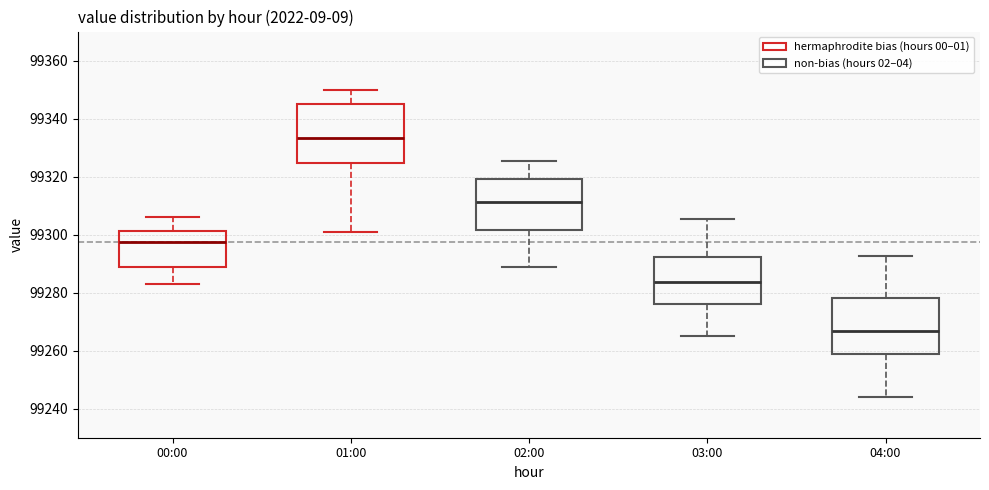

Reading left to right, read every box against the y-axis: the position of its median line, the range the box covers, and the ends of its whiskers. The values are not printed on the chart, so give them approximately, as read against the axis.

00:00: median 99298, box 99288 to 99302, whiskers 99282 to 99306
01:00: median 99334, box 99324 to 99344, whiskers 99302 to 99350
02:00: median 99312, box 99302 to 99320, whiskers 99288 to 99326
03:00: median 99284, box 99276 to 99292, whiskers 99266 to 99306
04:00: median 99266, box 99258 to 99278, whiskers 99244 to 99292